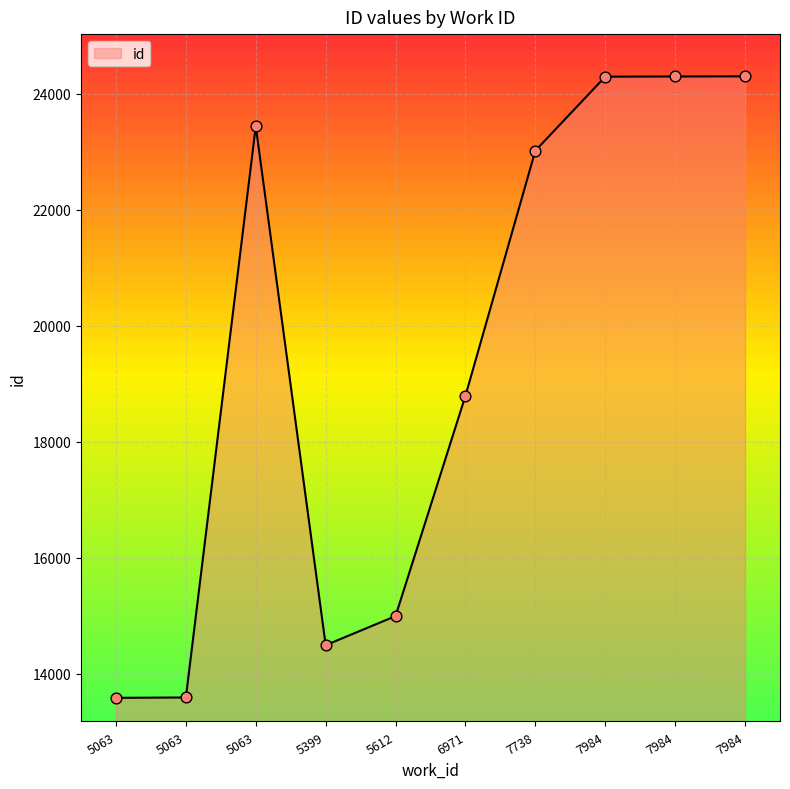

Which has a higher value, 7738 or 5063?

7738